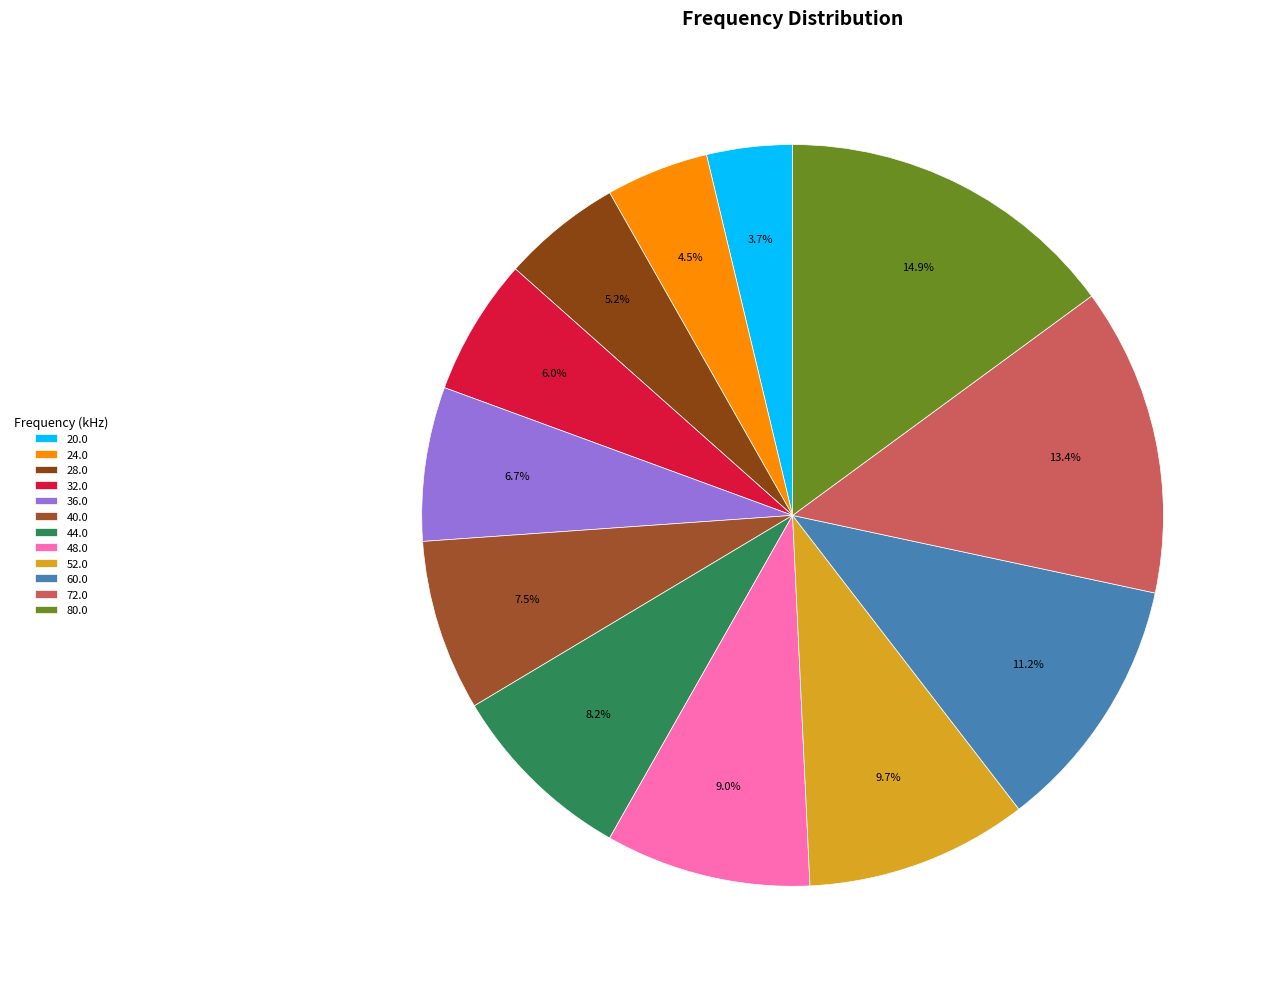

Which slice is the smallest?

20.0